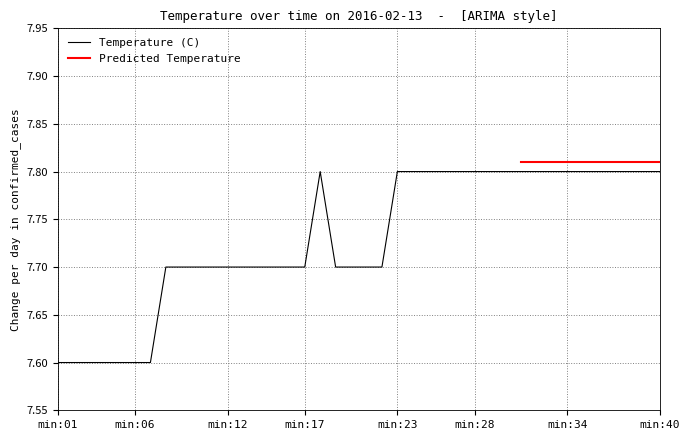

Rank the categories by value from lowest to highest.

1, 2, 3, 4, 5, 6, 7, 8, 9, 10, 11, 12, 13, 14, 15, 16, 17, 19, 20, 21, 22, 18, 23, 24, 25, 26, 27, 28, 29, 30, 31, 32, 33, 34, 35, 36, 37, 38, 39, 40